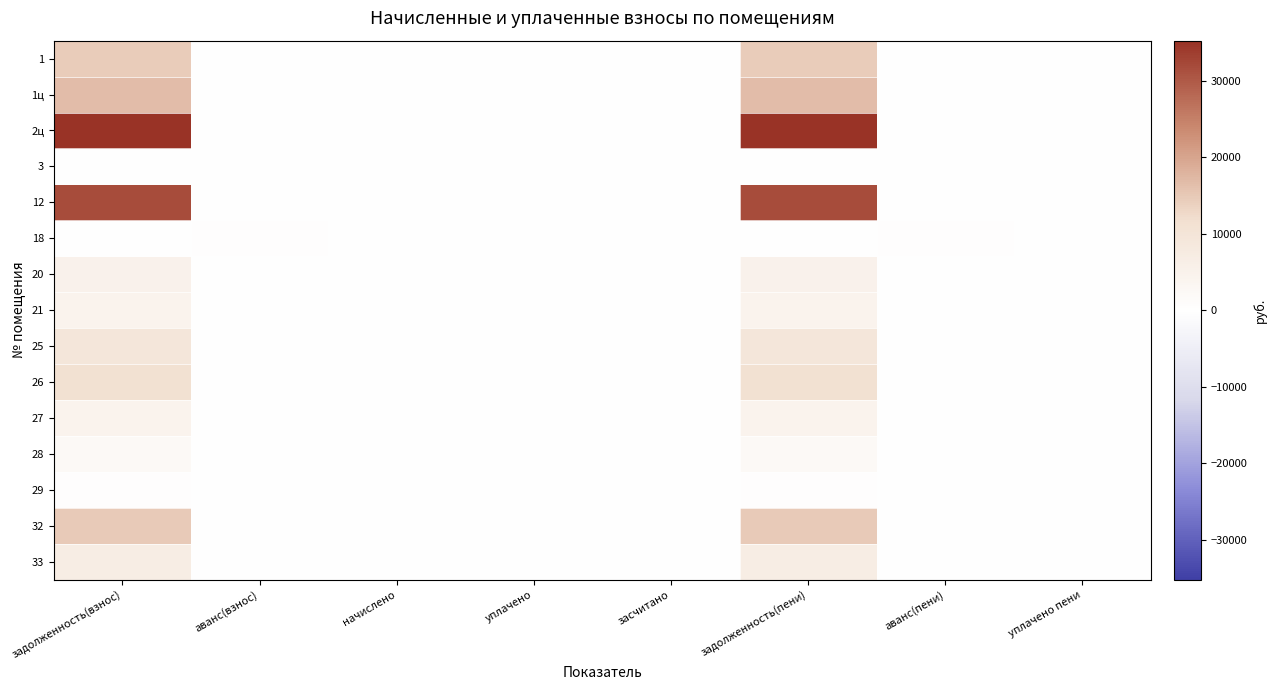

Reading left to right, list all the values displayed in this chart.

1: задолженность(взнос)=14534.3	аванс(взнос)=0.0	начислено=0.0	уплачено=0.0	засчитано=0.0	задолженность(пени)=14534.3	аванс(пени)=0.0	уплачено пени=0.0
1ц: задолженность(взнос)=16604.2	аванс(взнос)=0.0	начислено=0.0	уплачено=0.0	засчитано=0.0	задолженность(пени)=16604.2	аванс(пени)=0.0	уплачено пени=0.0
2ц: задолженность(взнос)=35214.8	аванс(взнос)=0.0	начислено=0.0	уплачено=0.0	засчитано=0.0	задолженность(пени)=35214.8	аванс(пени)=0.0	уплачено пени=0.0
3: задолженность(взнос)=154.9	аванс(взнос)=0.0	начислено=0.0	уплачено=0.0	засчитано=0.0	задолженность(пени)=154.9	аванс(пени)=0.0	уплачено пени=0.0
12: задолженность(взнос)=31796.2	аванс(взнос)=0.0	начислено=0.0	уплачено=0.0	засчитано=0.0	задолженность(пени)=31796.2	аванс(пени)=0.0	уплачено пени=0.0
18: задолженность(взнос)=0.0	аванс(взнос)=415.9	начислено=0.0	уплачено=0.0	засчитано=0.0	задолженность(пени)=0.0	аванс(пени)=415.9	уплачено пени=0.0
20: задолженность(взнос)=5155.9	аванс(взнос)=0.0	начислено=0.0	уплачено=0.0	засчитано=0.0	задолженность(пени)=5155.9	аванс(пени)=0.0	уплачено пени=0.0
21: задолженность(взнос)=4526.8	аванс(взнос)=0.0	начислено=0.0	уплачено=0.0	засчитано=0.0	задолженность(пени)=4526.8	аванс(пени)=0.0	уплачено пени=0.0
25: задолженность(взнос)=9349.1	аванс(взнос)=0.0	начислено=0.0	уплачено=0.0	засчитано=0.0	задолженность(пени)=9349.1	аванс(пени)=0.0	уплачено пени=0.0
26: задолженность(взнос)=11404.8	аванс(взнос)=0.0	начислено=0.0	уплачено=0.0	засчитано=0.0	задолженность(пени)=11404.8	аванс(пени)=0.0	уплачено пени=0.0
27: задолженность(взнос)=4569.3	аванс(взнос)=0.0	начислено=0.0	уплачено=0.0	засчитано=0.0	задолженность(пени)=4569.3	аванс(пени)=0.0	уплачено пени=0.0
28: задолженность(взнос)=2014.5	аванс(взнос)=0.0	начислено=0.0	уплачено=0.0	засчитано=0.0	задолженность(пени)=2014.5	аванс(пени)=0.0	уплачено пени=0.0
29: задолженность(взнос)=432.4	аванс(взнос)=0.0	начислено=0.0	уплачено=0.0	засчитано=0.0	задолженность(пени)=432.4	аванс(пени)=0.0	уплачено пени=0.0
32: задолженность(взнос)=14638.1	аванс(взнос)=0.0	начислено=0.0	уплачено=0.0	засчитано=0.0	задолженность(пени)=14638.1	аванс(пени)=0.0	уплачено пени=0.0
33: задолженность(взнос)=6730.8	аванс(взнос)=0.0	начислено=0.0	уплачено=0.0	засчитано=0.0	задолженность(пени)=6730.8	аванс(пени)=0.0	уплачено пени=0.0